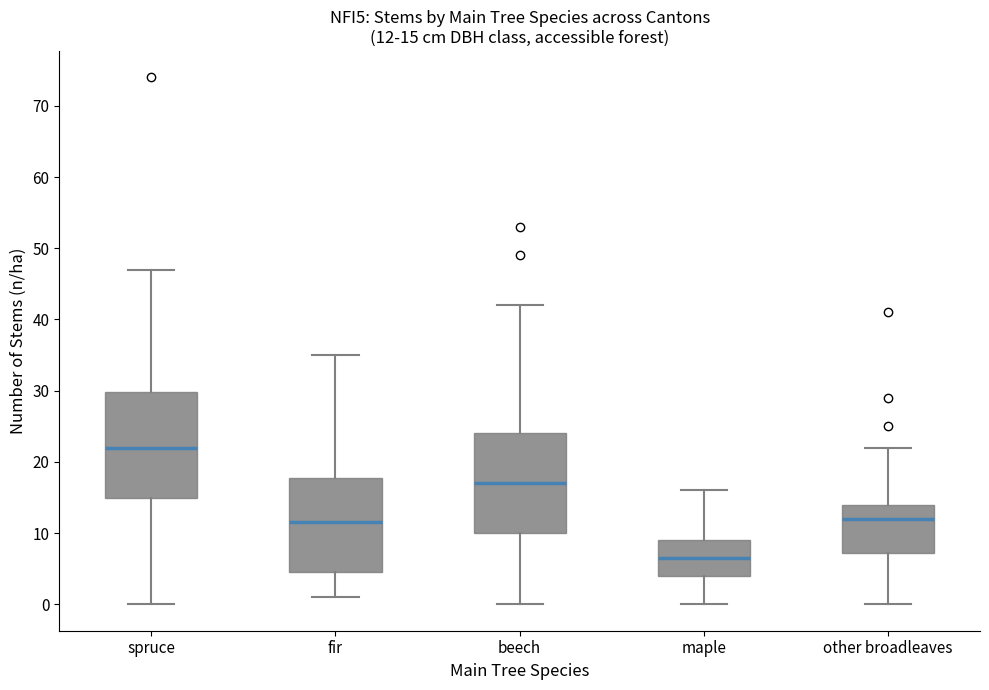

Which box has the lowest median line?

maple